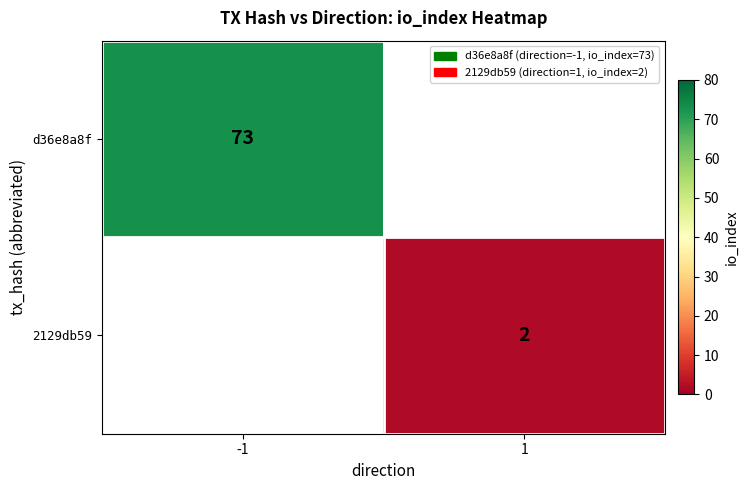

The d36e8a8f series shows 107 at -1. True or false?

False